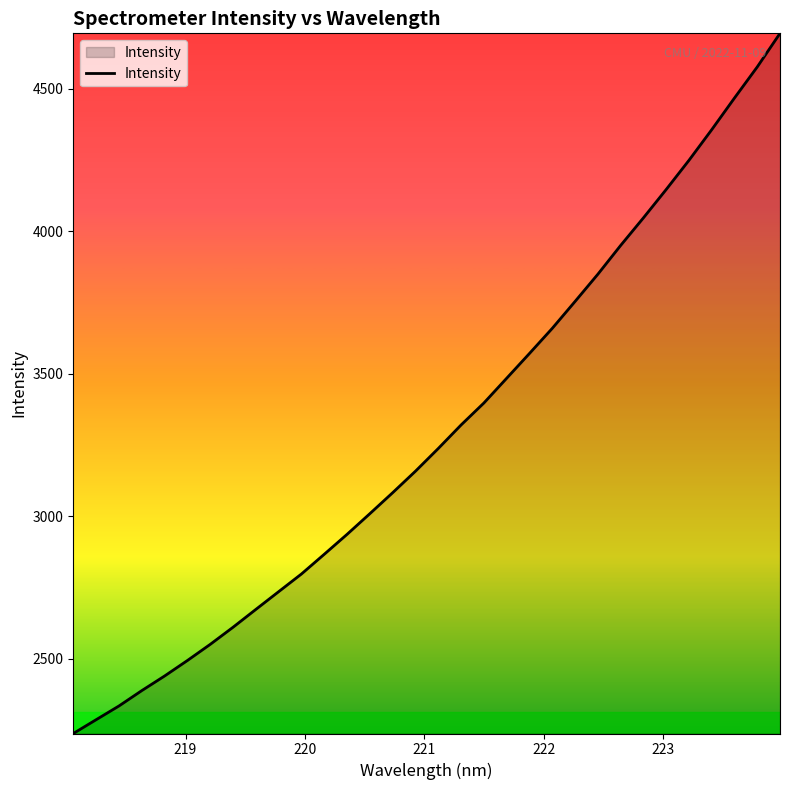

What is the minimum value shown in the chart?

2236.9